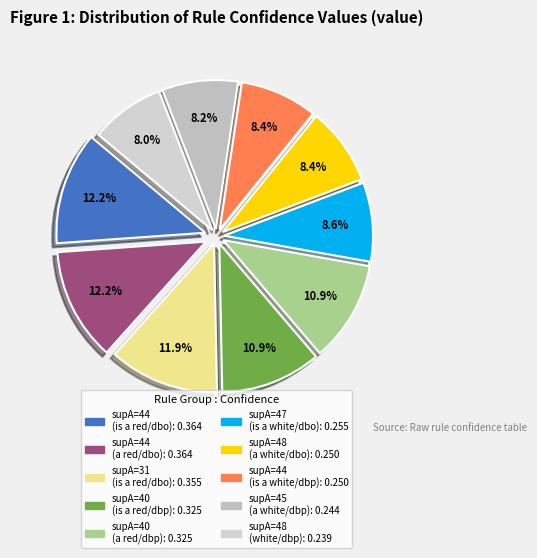

How many slices are in this pie chart?

10